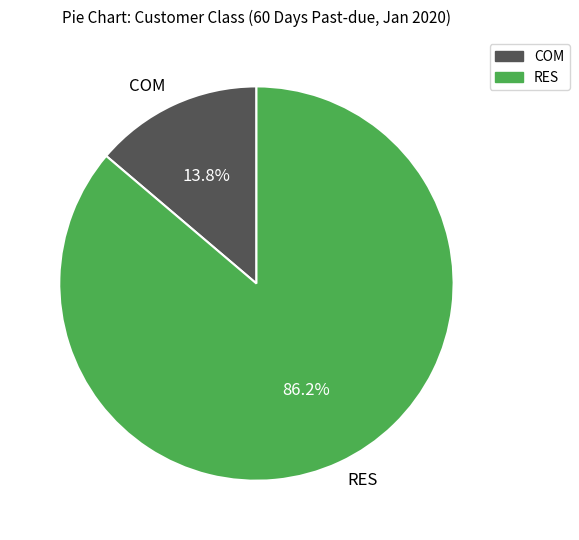

To the nearest percent, what is the average slice percentage?

50%